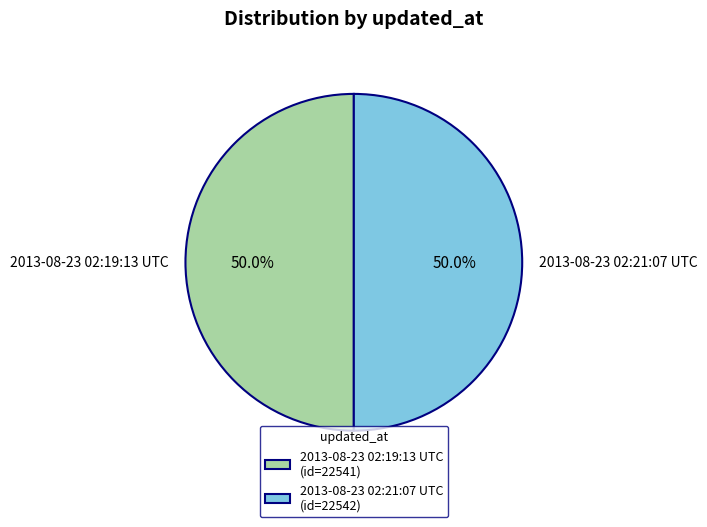

Combined, do 2013-08-23 02:21:07 UTC and 2013-08-23 02:19:13 UTC account for over 50%?

Yes